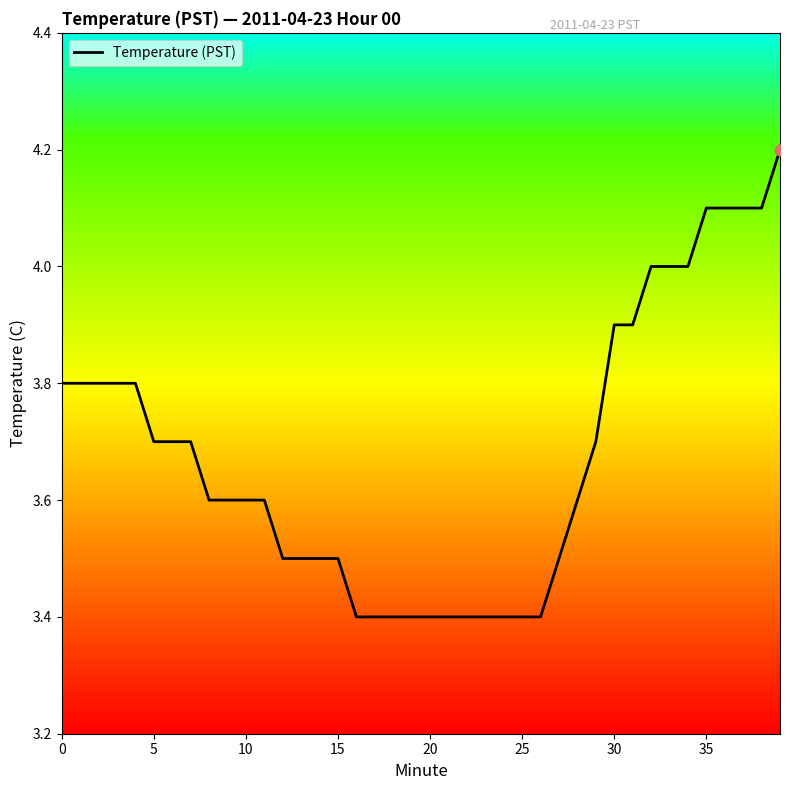

What is the difference between the maximum and minimum values?

0.8